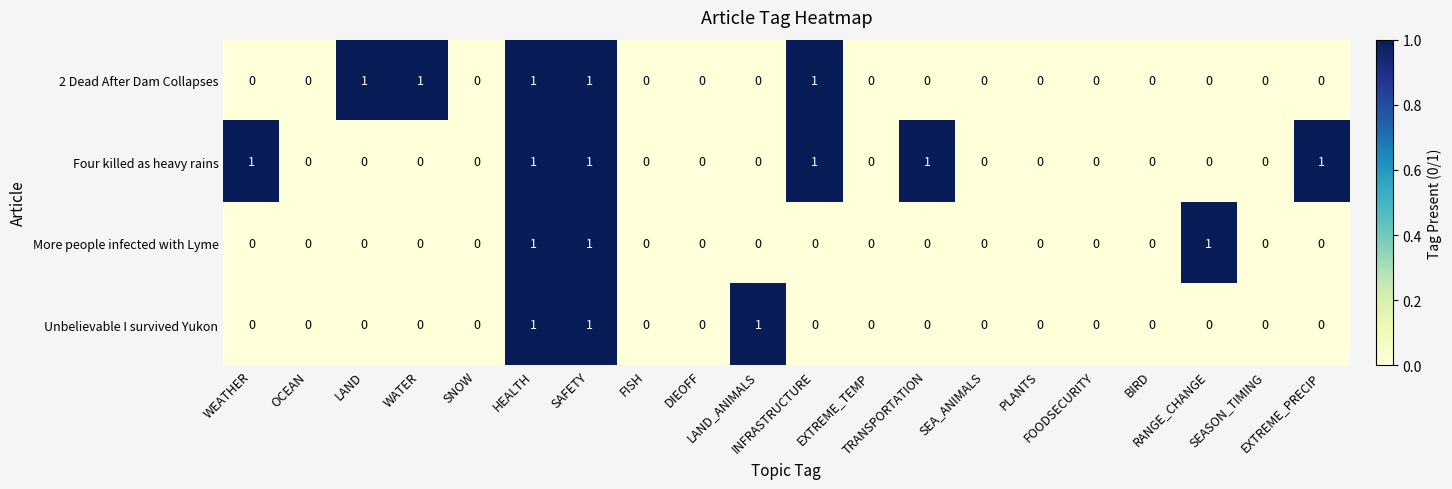

How many Unbelievable I survived Yukon values are between 0 and 1?

20